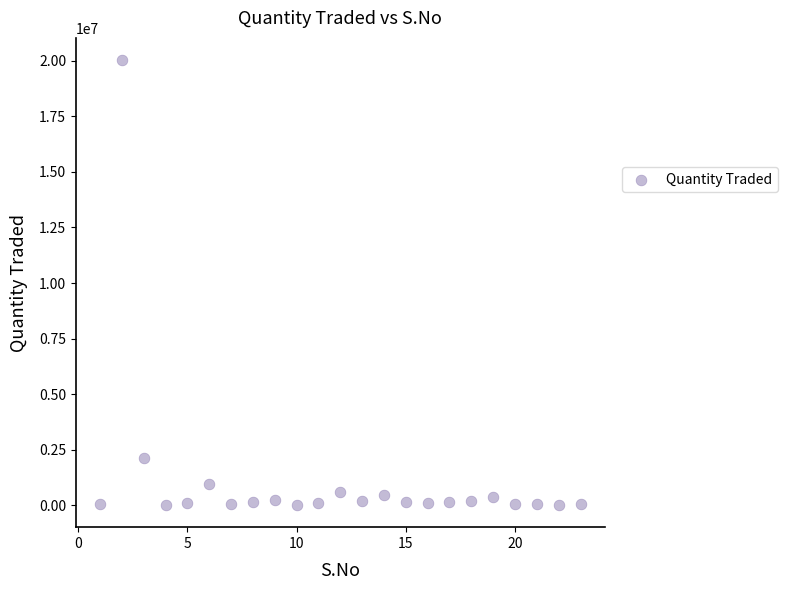

What Y value in the scatter plot is closest to 10021504?

2097041.6